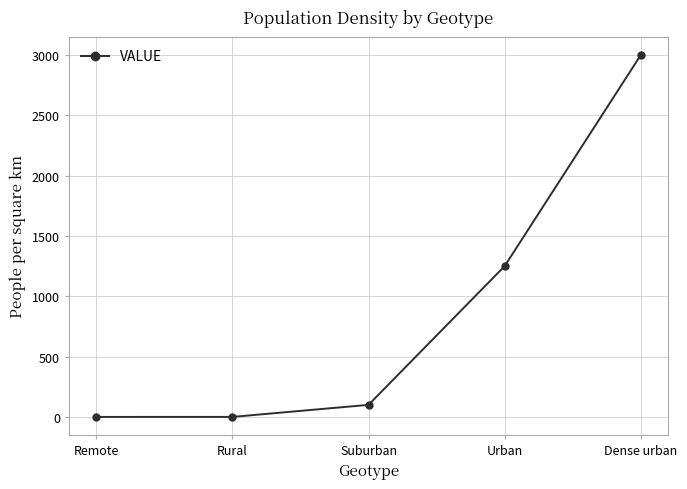

What is the average value?

870.0